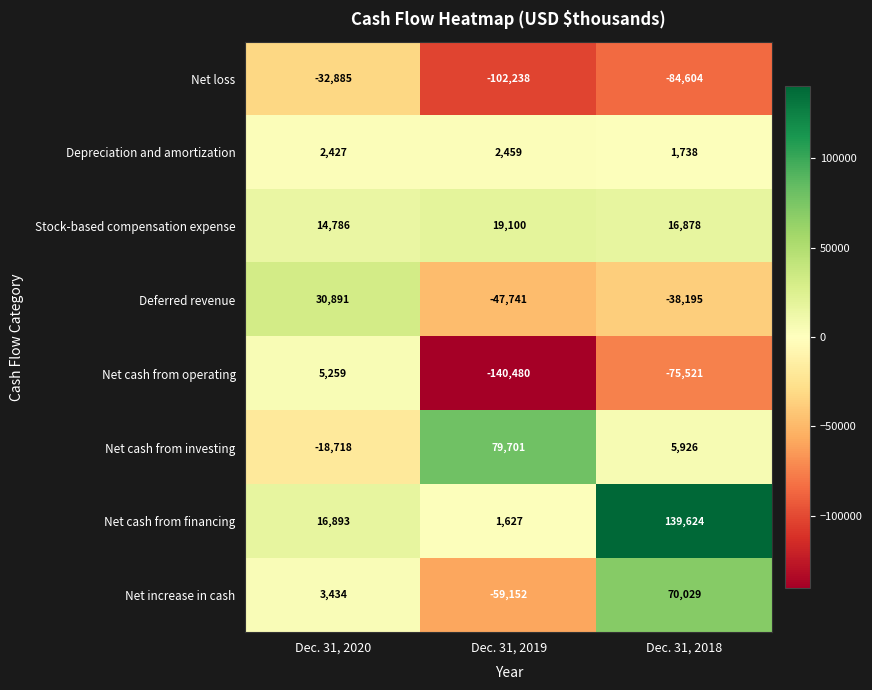

Is it true that Depreciation and amortization equals 1427 at Dec. 31, 2019?

False